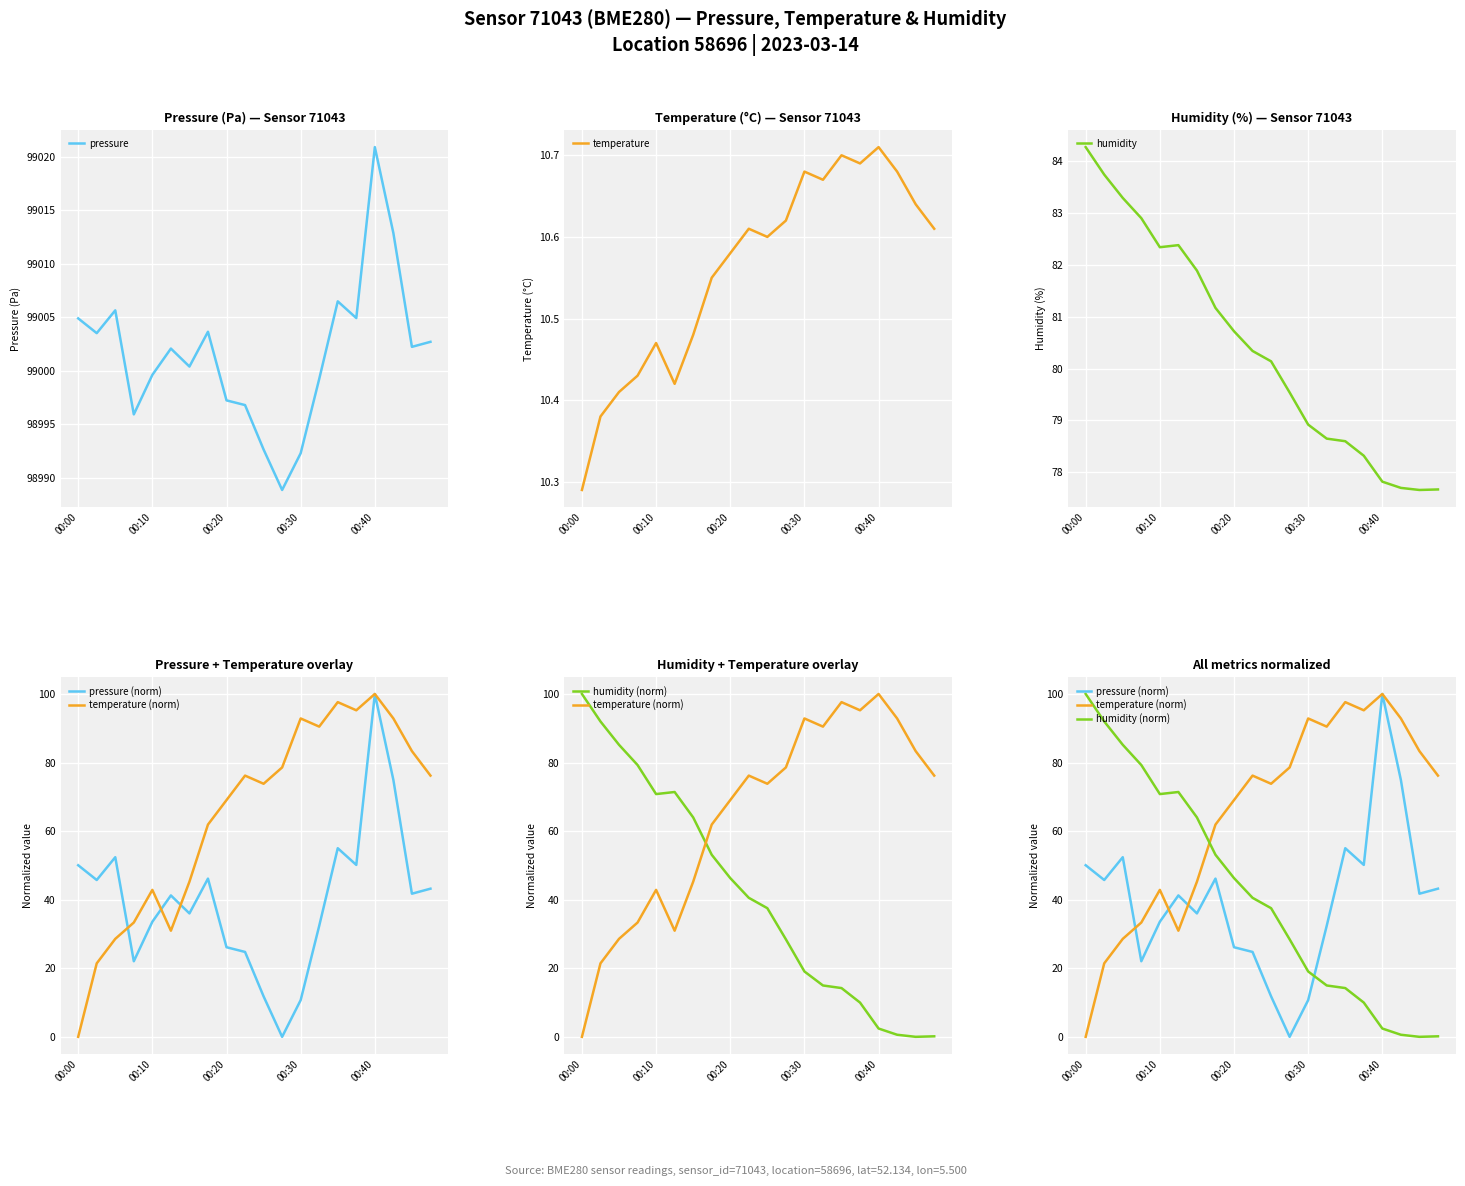

Is it true that pressure equals 98999.6 at 00:10?

True